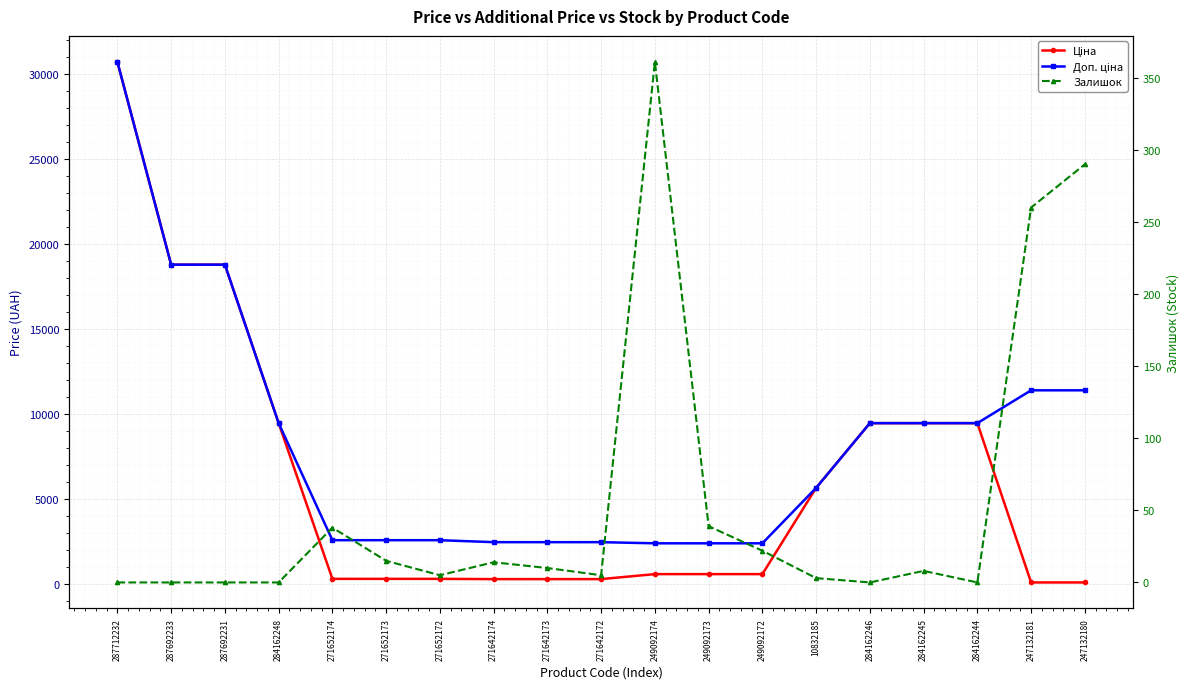

Is the value of Ціна at 284162245 greater than the value of Залишок at 287692233?

Yes